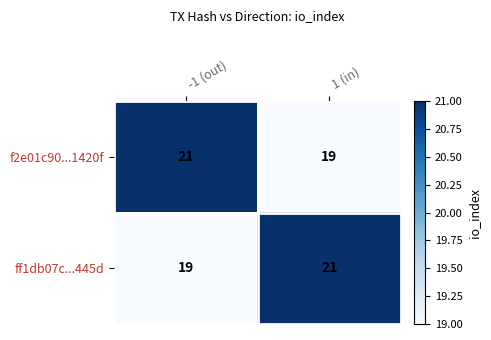

Reading left to right, transcribe all the data shown in this chart.

f2e01c90...1420f: -1 (out)=21	1 (in)=19
ff1db07c...445d: -1 (out)=19	1 (in)=21